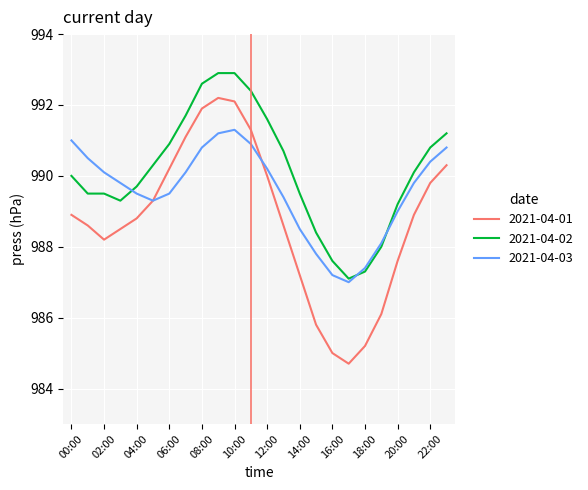

List the series in order of their peak value, highest first.

2021-04-02, 2021-04-01, 2021-04-03